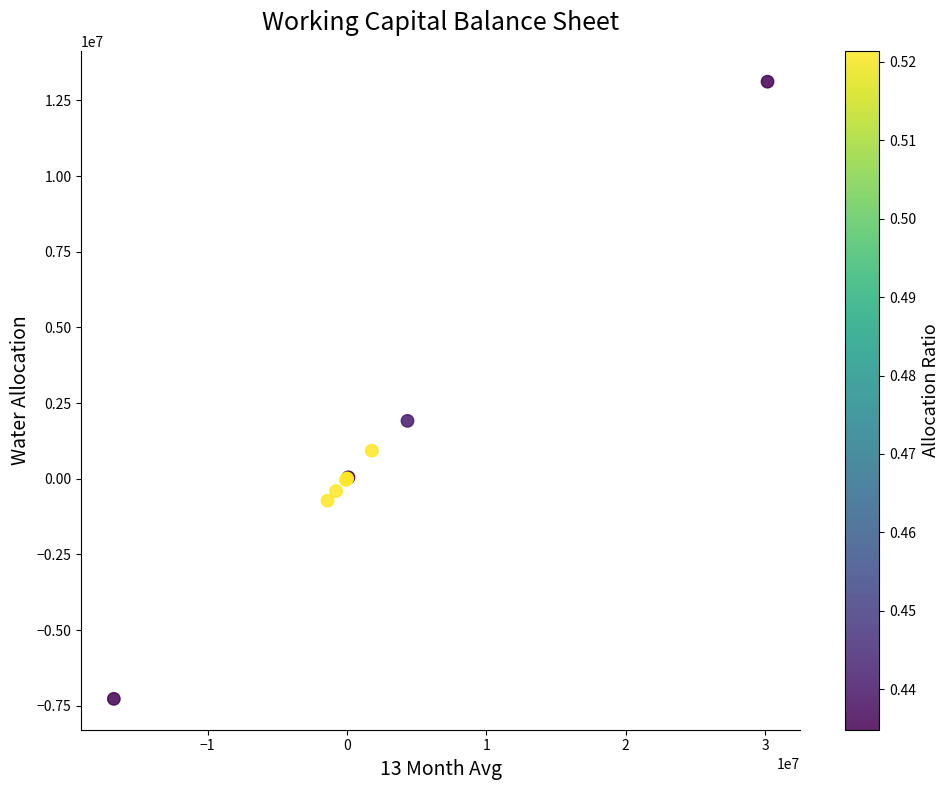

What Y value in the scatter plot is closest to 2923138?

1912139.7